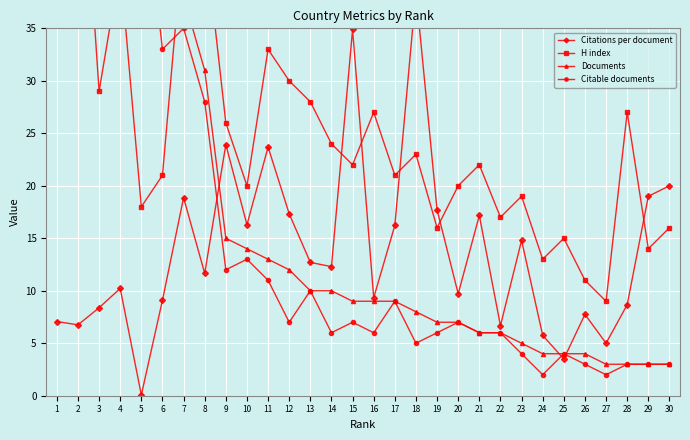

At which label does Documents first exceed 9?

1